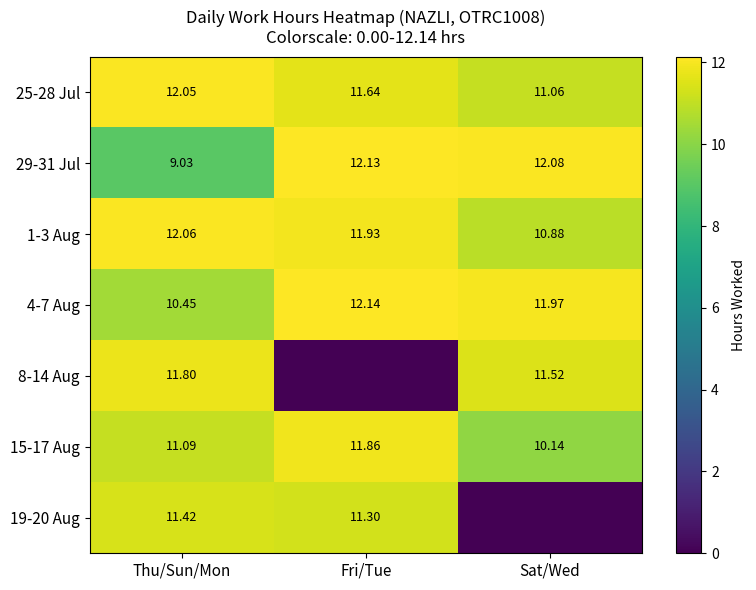

The value of 8-14 Aug at Thu/Sun/Mon is 11.8. True or false?

True